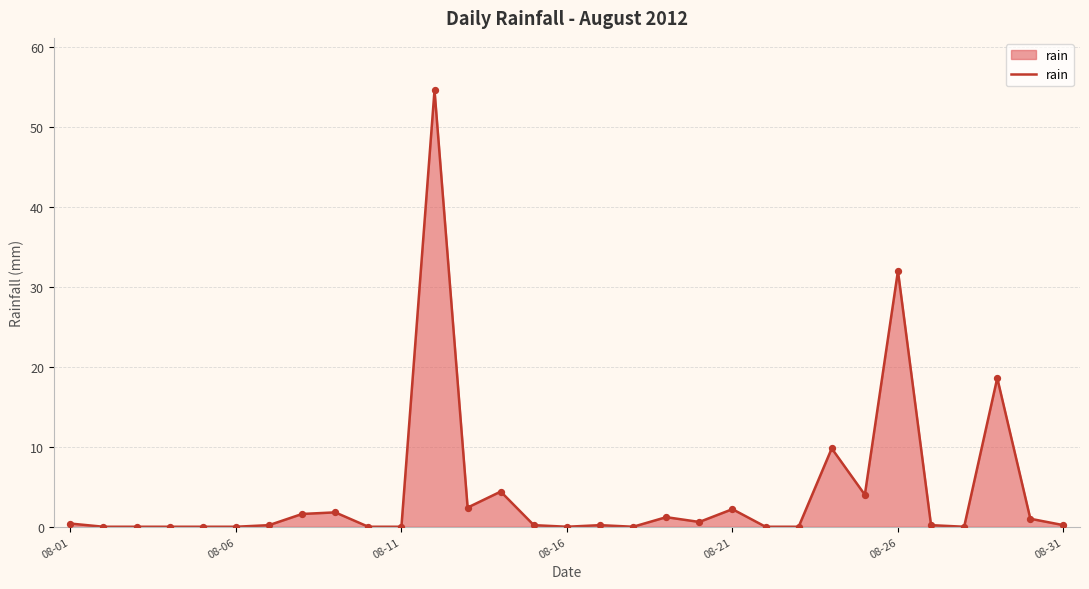

What is the greatest value displayed?

54.6